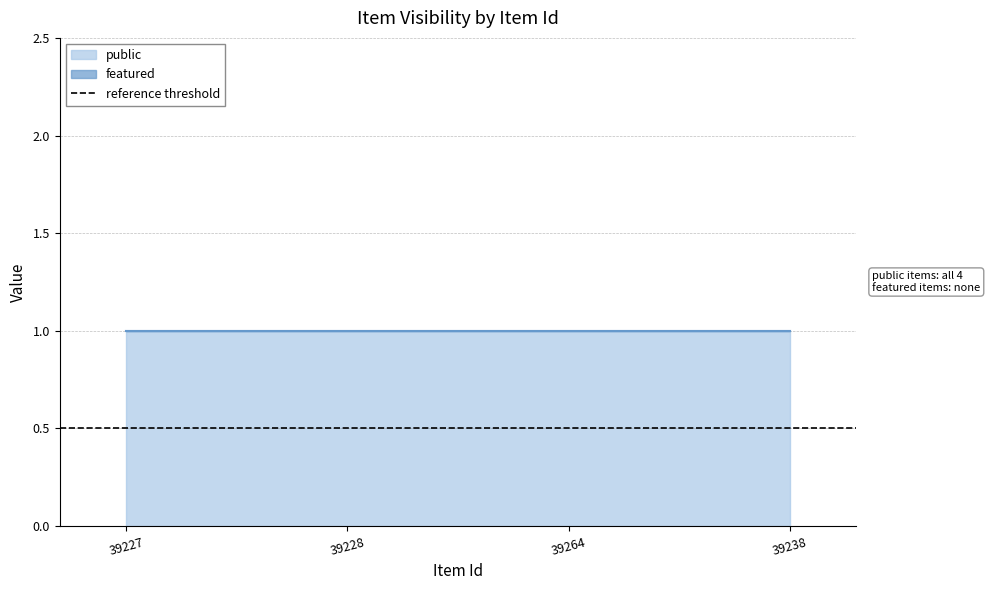

Which has a higher value, 39227 or 39238?

39227